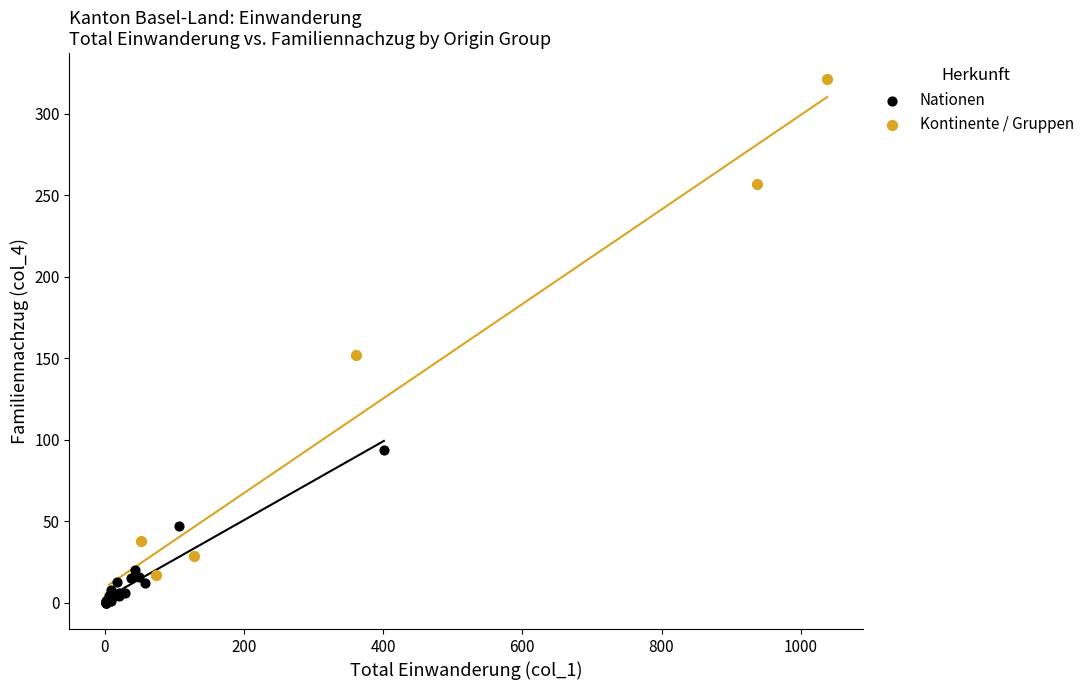

Which series has the largest Y range (max minus min)?

Kontinente / Gruppen